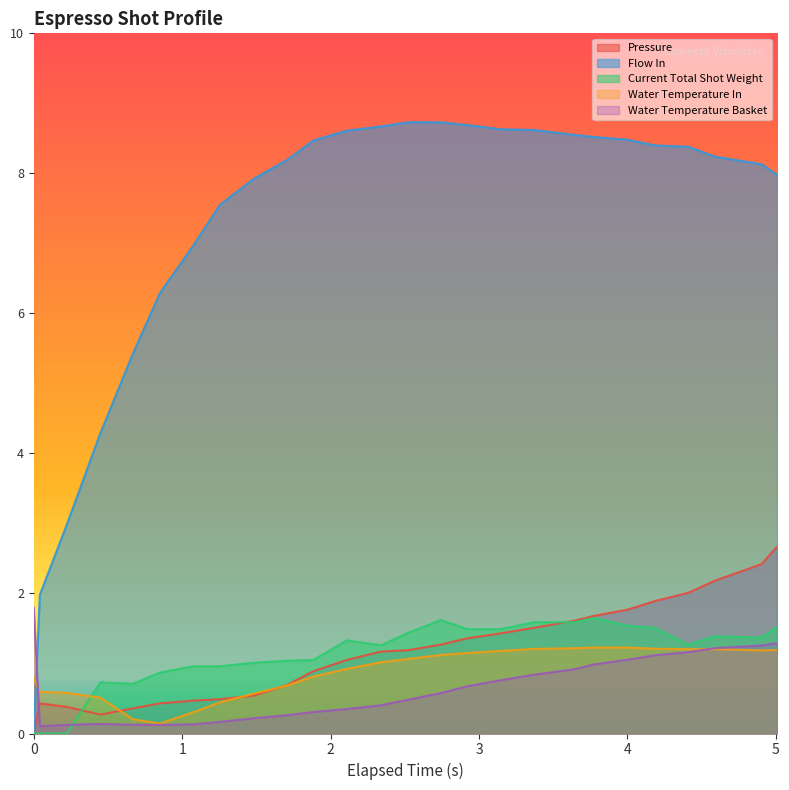

True or false: Water Temperature Basket and Flow In cross at least once.

True